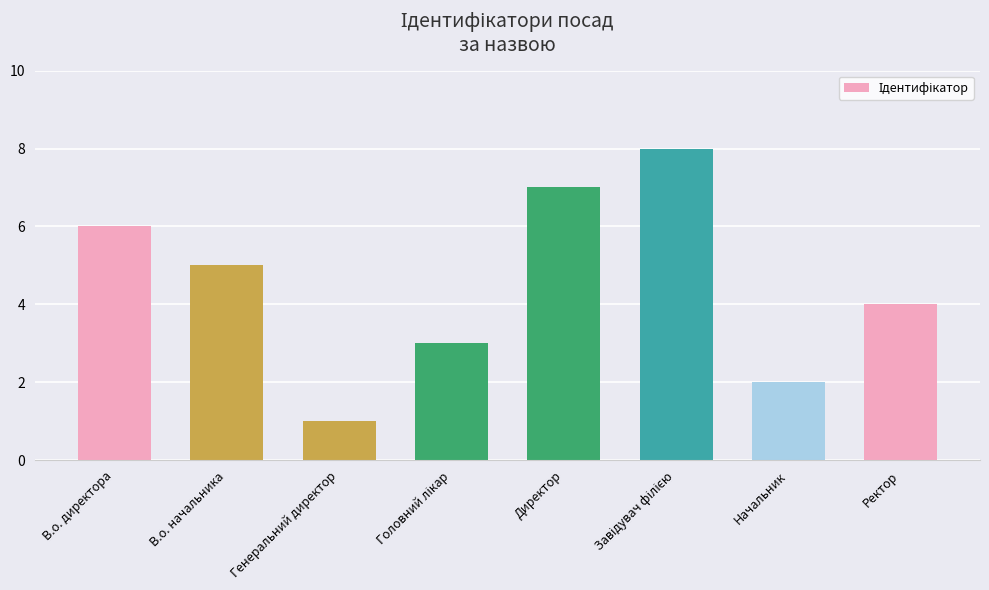

Reading left to right, list all the values displayed in this chart.

6	5	1	3	7	8	2	4